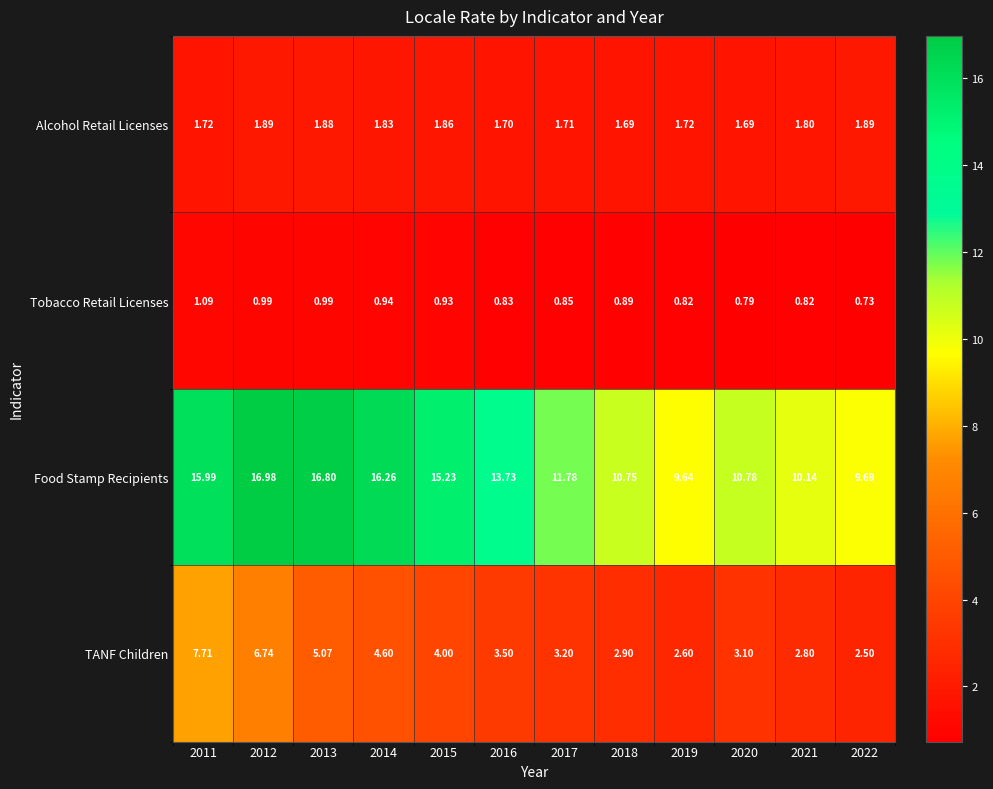

How many categories are shown in the chart?

12